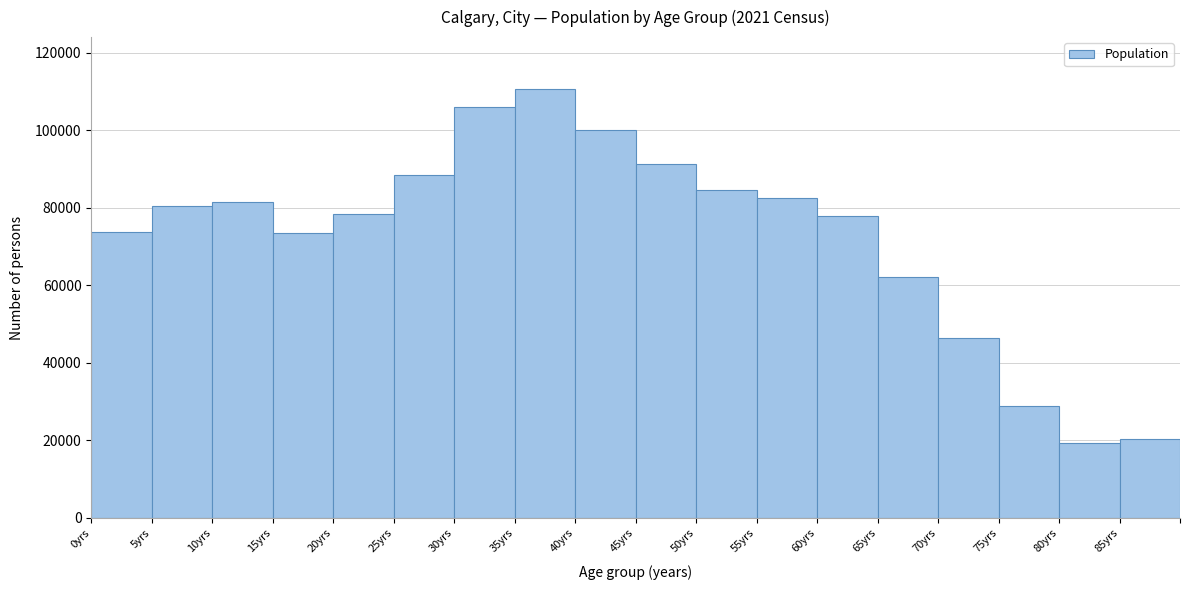

Reading left to right, transcribe this chart: for each bar, give the range it covers on the x-axis and its height. The values are not printed on the chart, so give them approximately, as read against the axis.

0 to 5: 74000
5 to 10: 80000
10 to 15: 82000
15 to 20: 74000
20 to 25: 78000
25 to 30: 88000
30 to 35: 106000
35 to 40: 110000
40 to 45: 100000
45 to 50: 92000
50 to 55: 84000
55 to 60: 82000
60 to 65: 78000
65 to 70: 62000
70 to 75: 46000
75 to 80: 28000
80 to 85: 20000
85 to 90: 20000